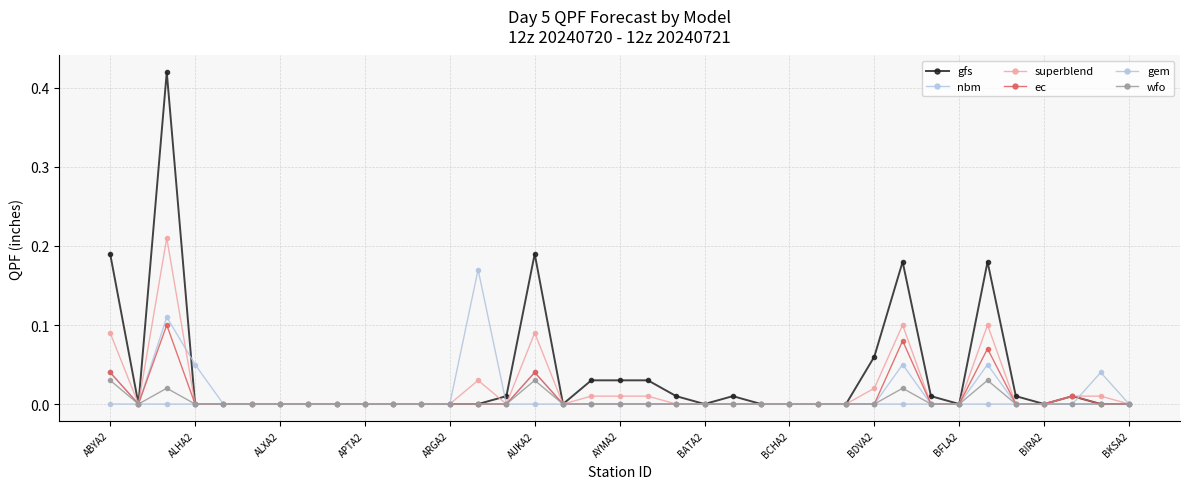

Which series has the largest range (max minus min)?

gfs